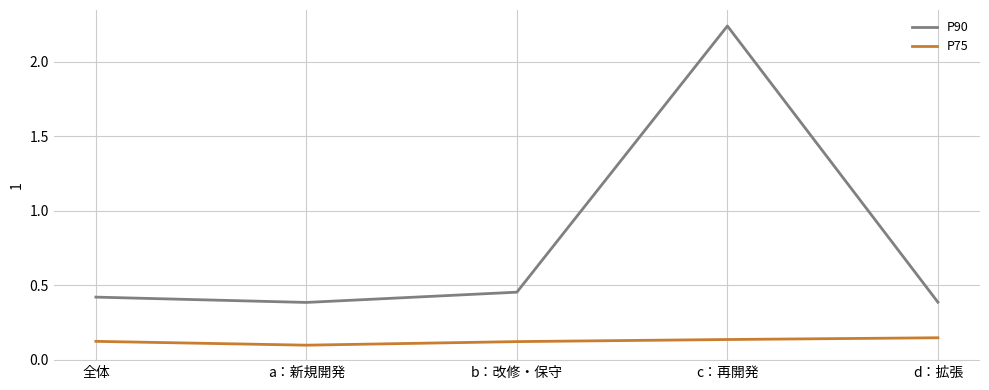

The value of P75 at b：改修・保守 is 0.0. True or false?

False